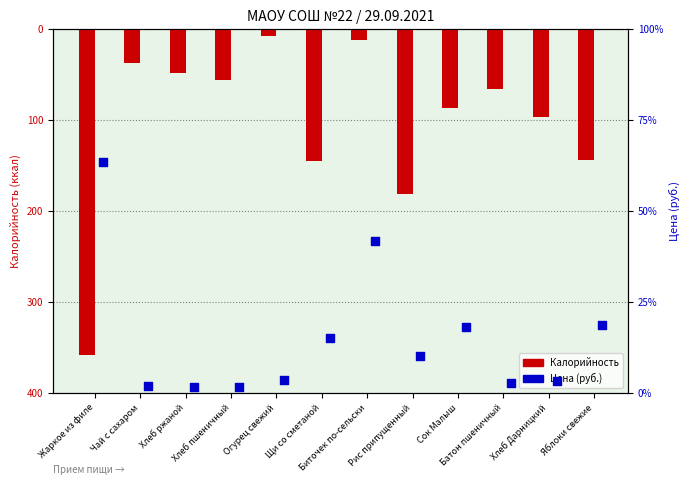

Which series has the largest Y range (max minus min)?

Калорийность